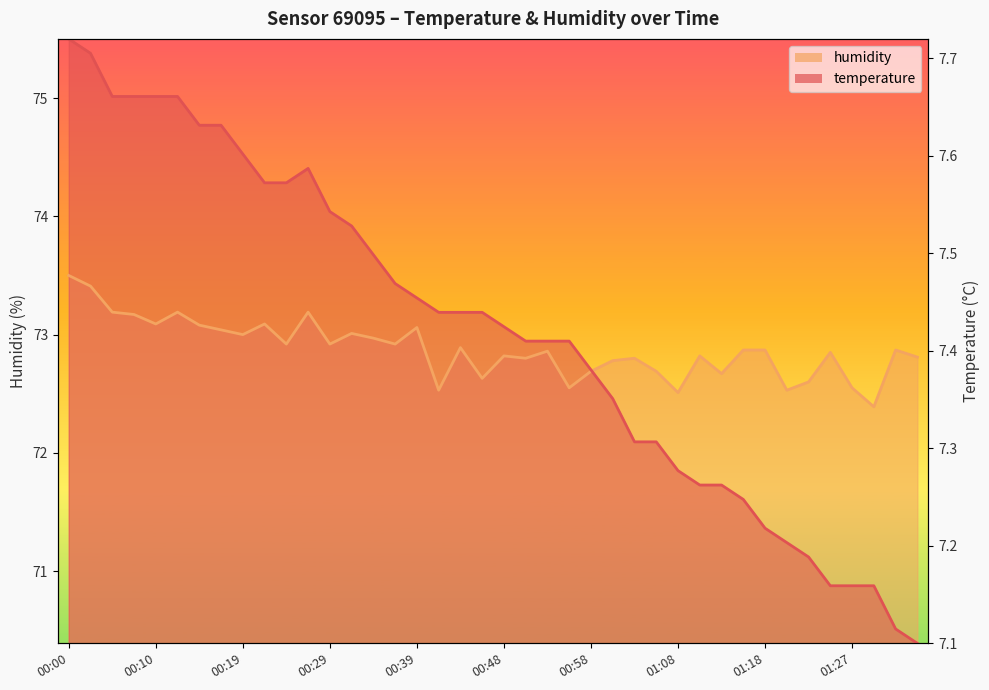

True or false: humidity has a value of 72.4 at 01:30.

True